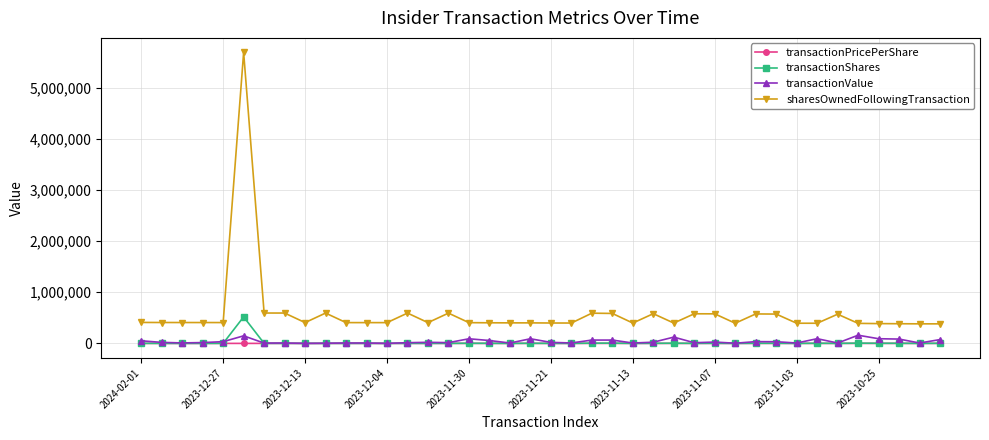

Does the chart display data point markers on the line(s)?

Yes